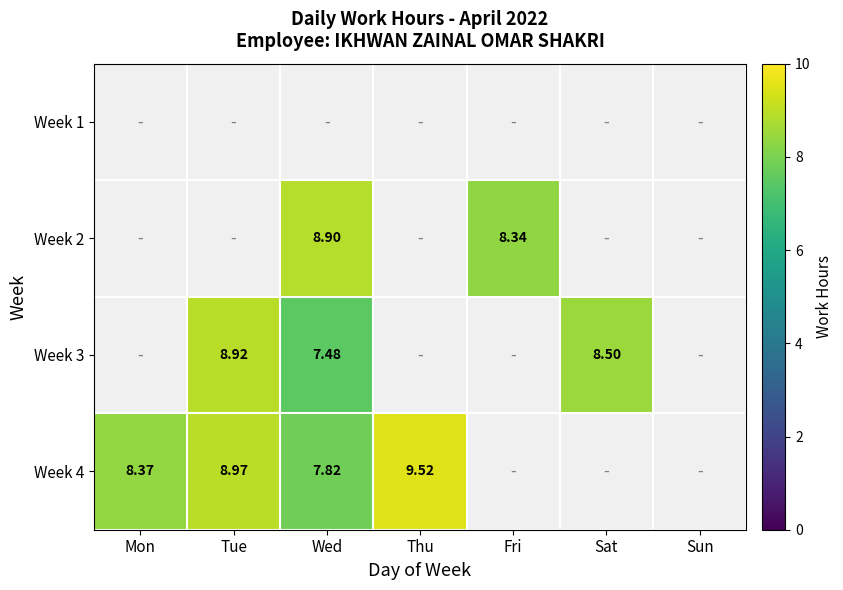

Between Tue and Wed, which series saw the biggest shift?

Week 3